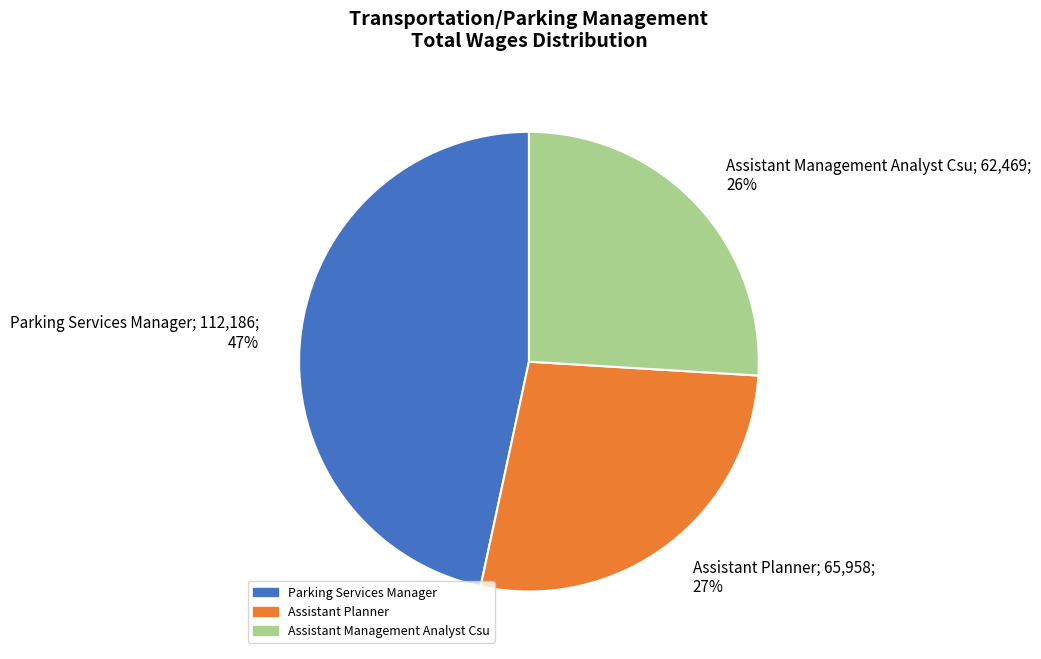

How many slices are in this pie chart?

3